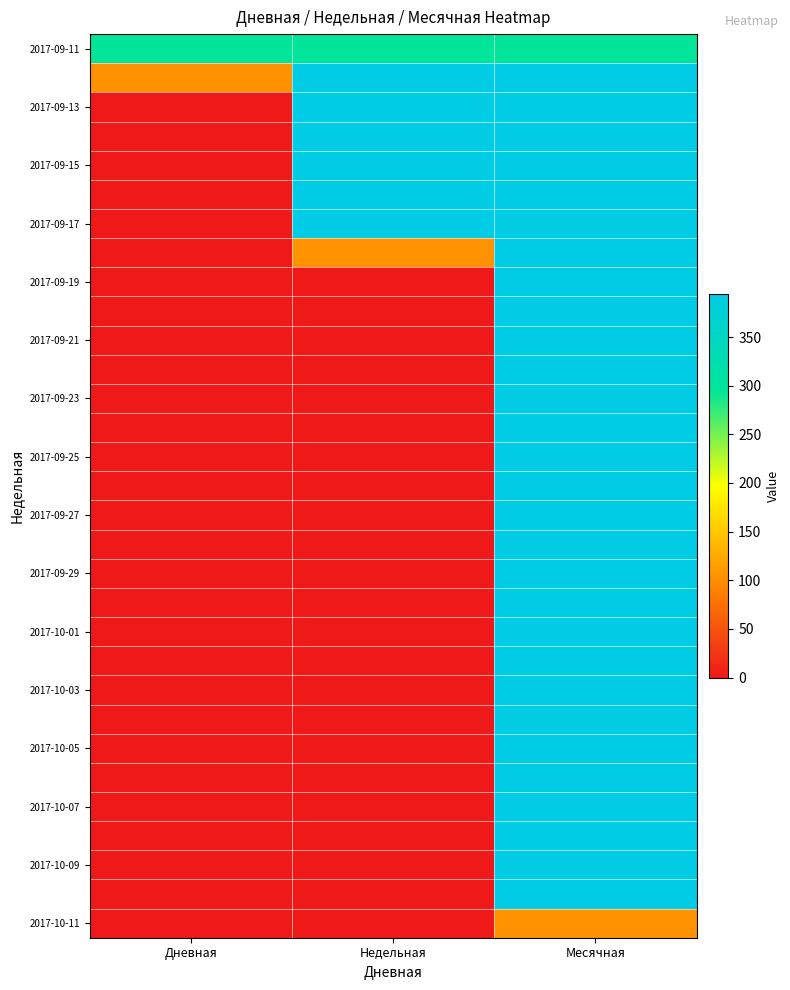

What is the greatest value displayed?

394